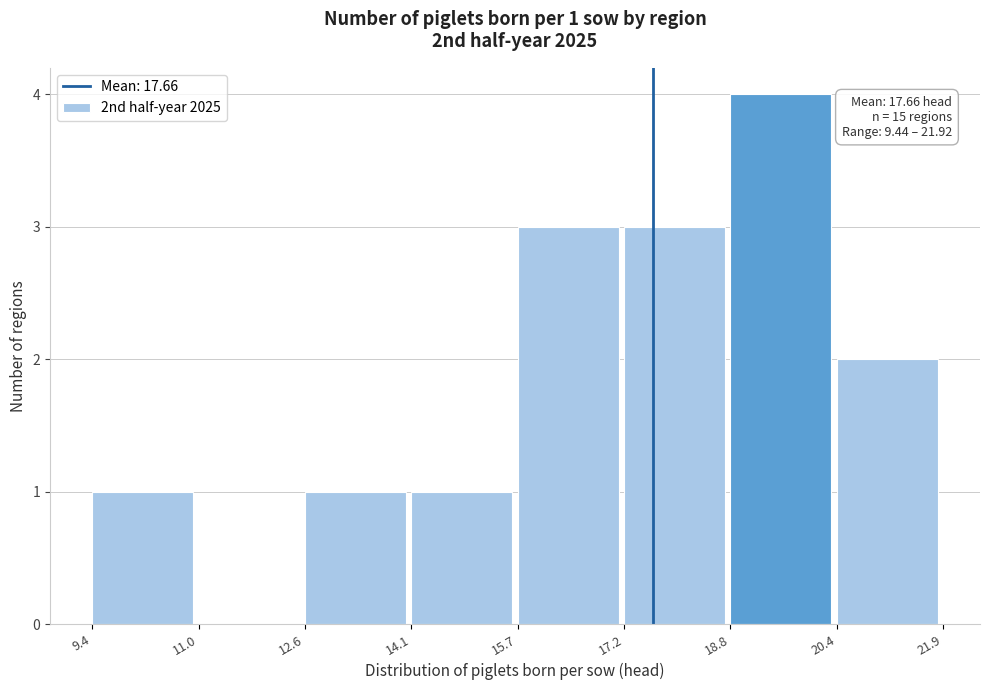

Over which range of the x-axis is the bar tallest?

18.8 to 20.4